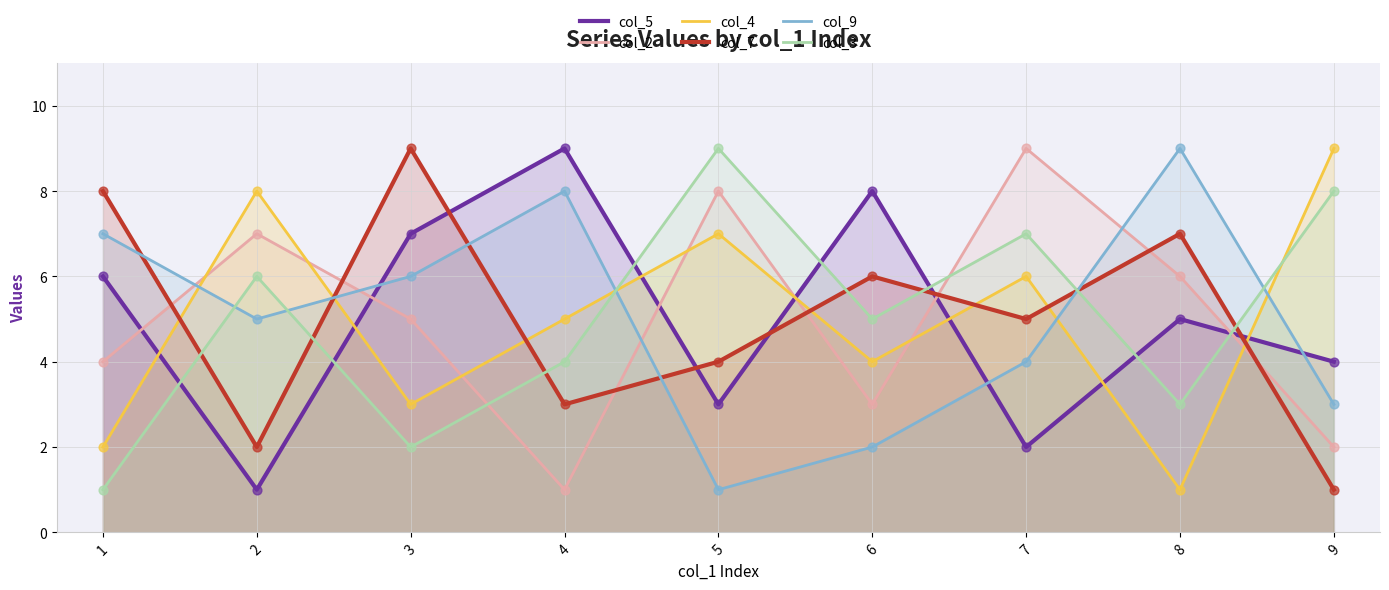

What is the total value across all series at 6?

28